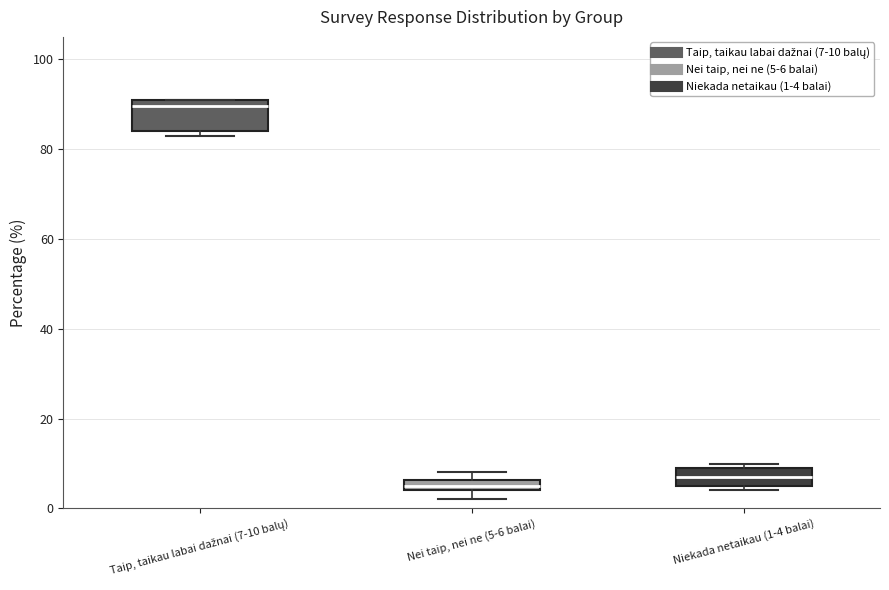

Comparing the boxes themselves (not the whiskers), which one is the tallest?

Taip, taikau labai dažnai (7-10 balų)